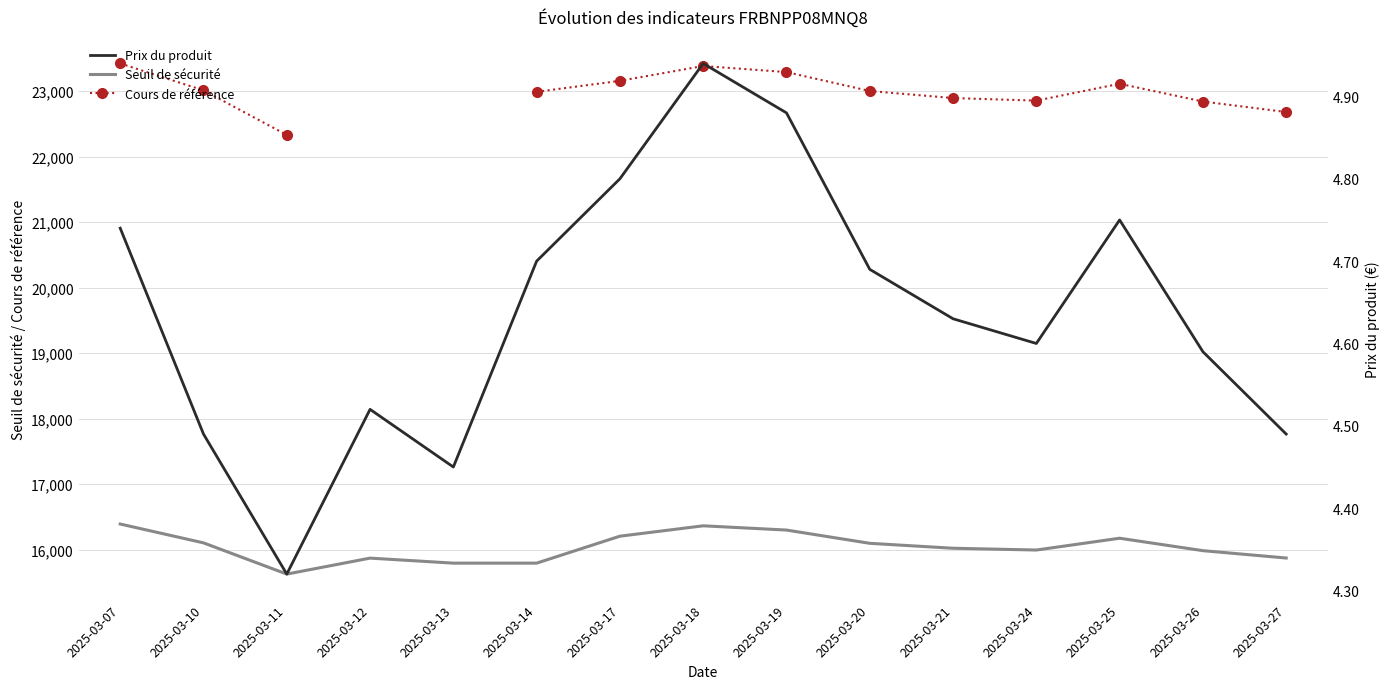

True or false: Prix du produit and Seuil de sécurité cross at least once.

False